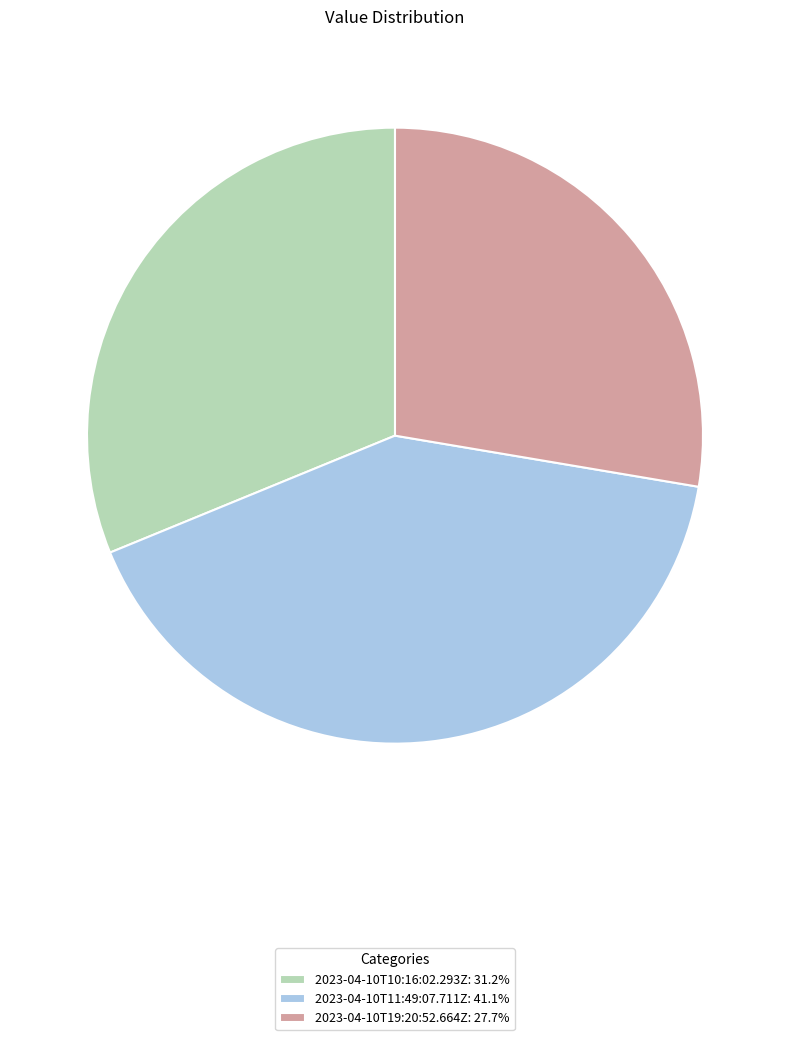

Approximately how many times larger is the value at 2023-04-10T11:49:07.711Z: 41.1% compared to 2023-04-10T10:16:02.293Z: 31.2%?

1.3